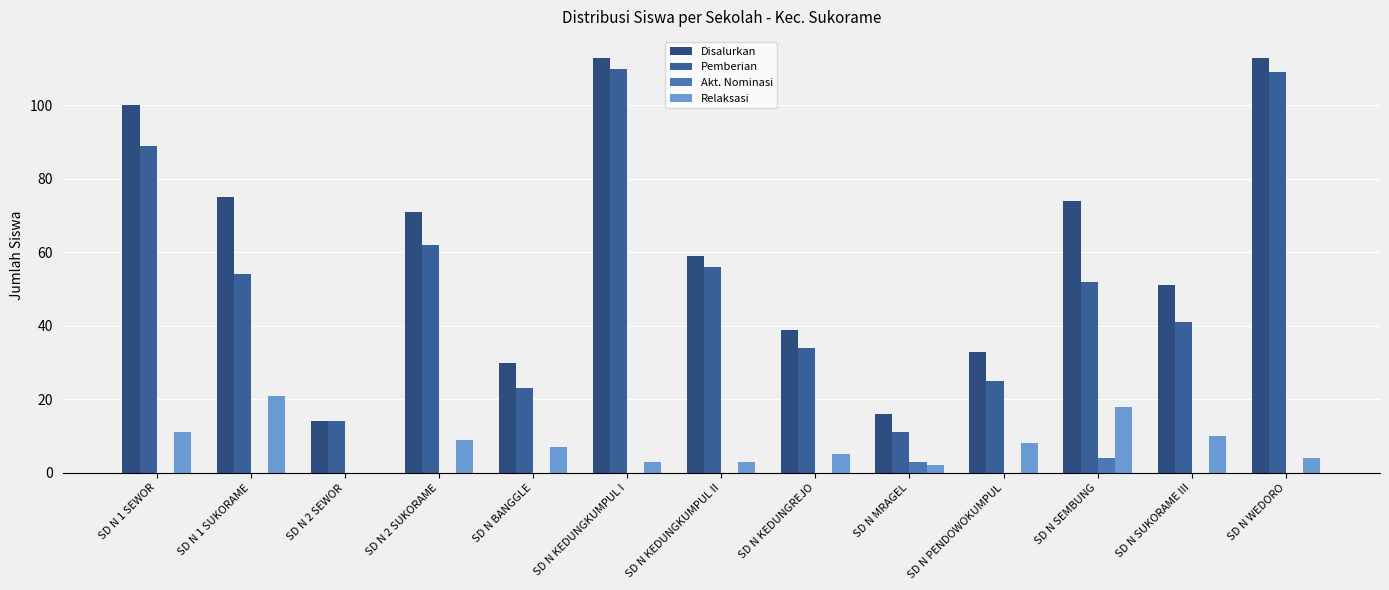

What are all the series names shown in the legend?

Disalurkan, Pemberian, Akt. Nominasi, Relaksasi